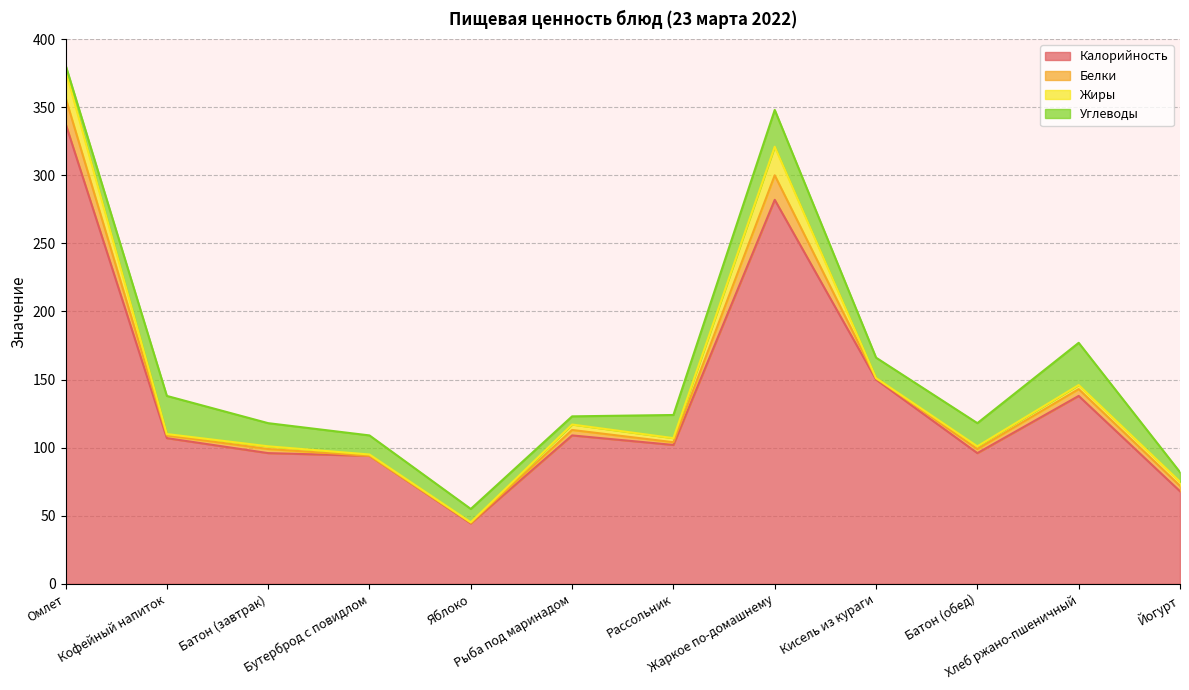

At which category is the sum across all series the highest?

Омлет